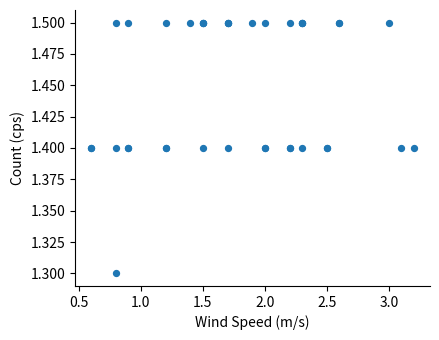

What Y value in the scatter plot is closest to 1?

1.3